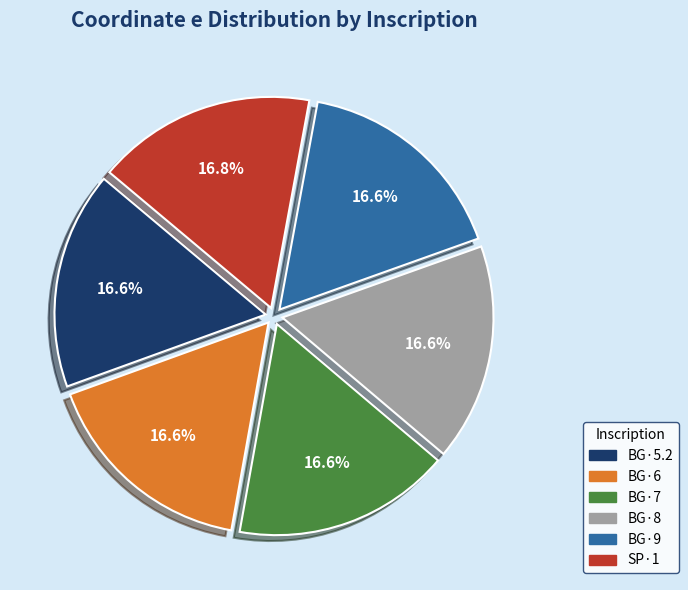

How many slices are in this pie chart?

6